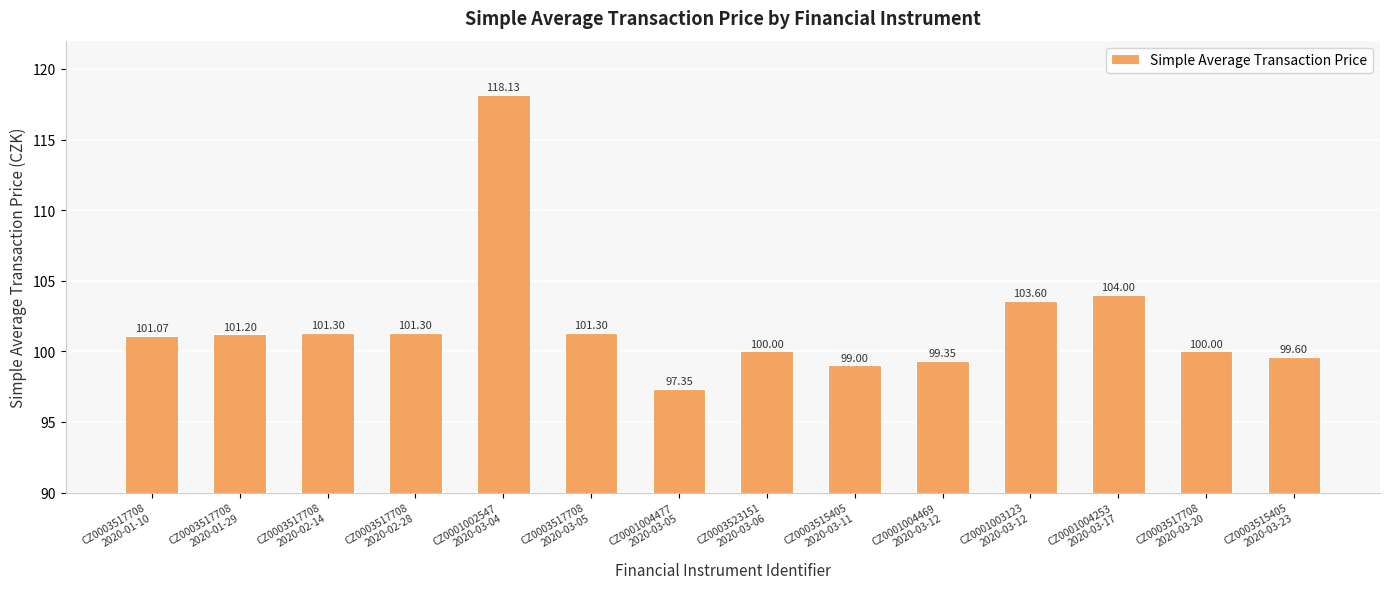

At which label is the value closest to 107?

CZ0001004253
2020-03-17